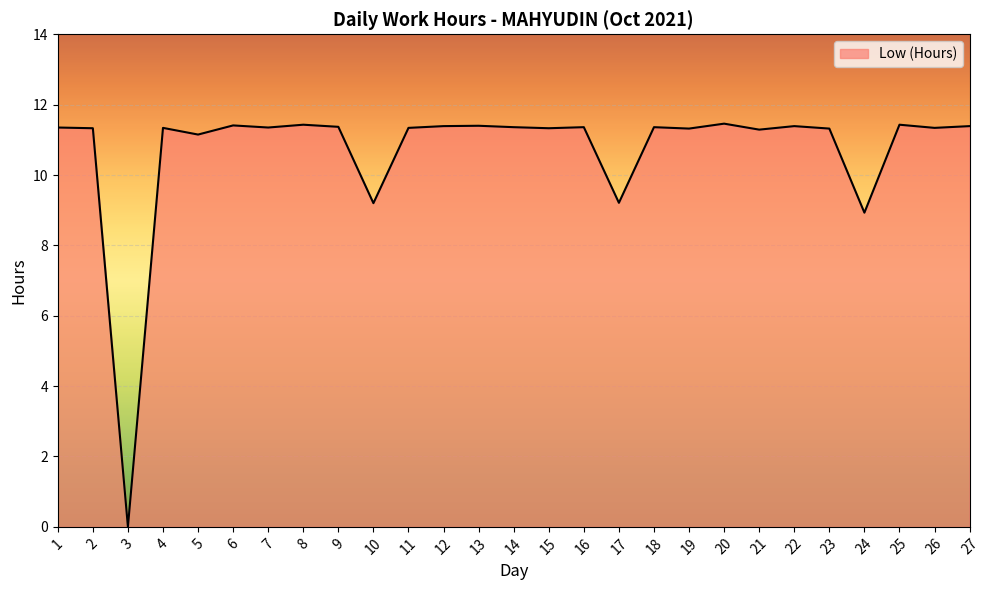

The value at 20 is 20.0. True or false?

False